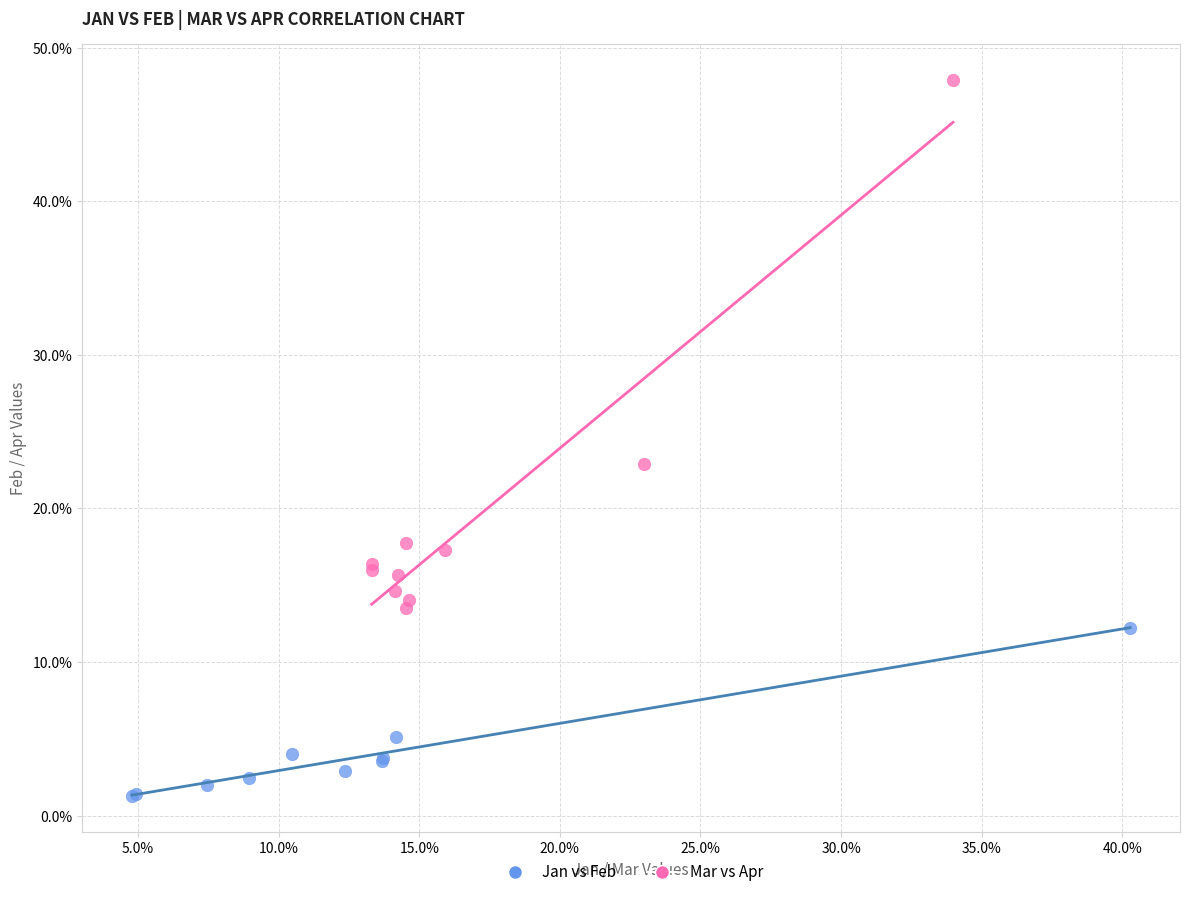

What are all the series names shown in the legend?

Jan vs Feb, Mar vs Apr